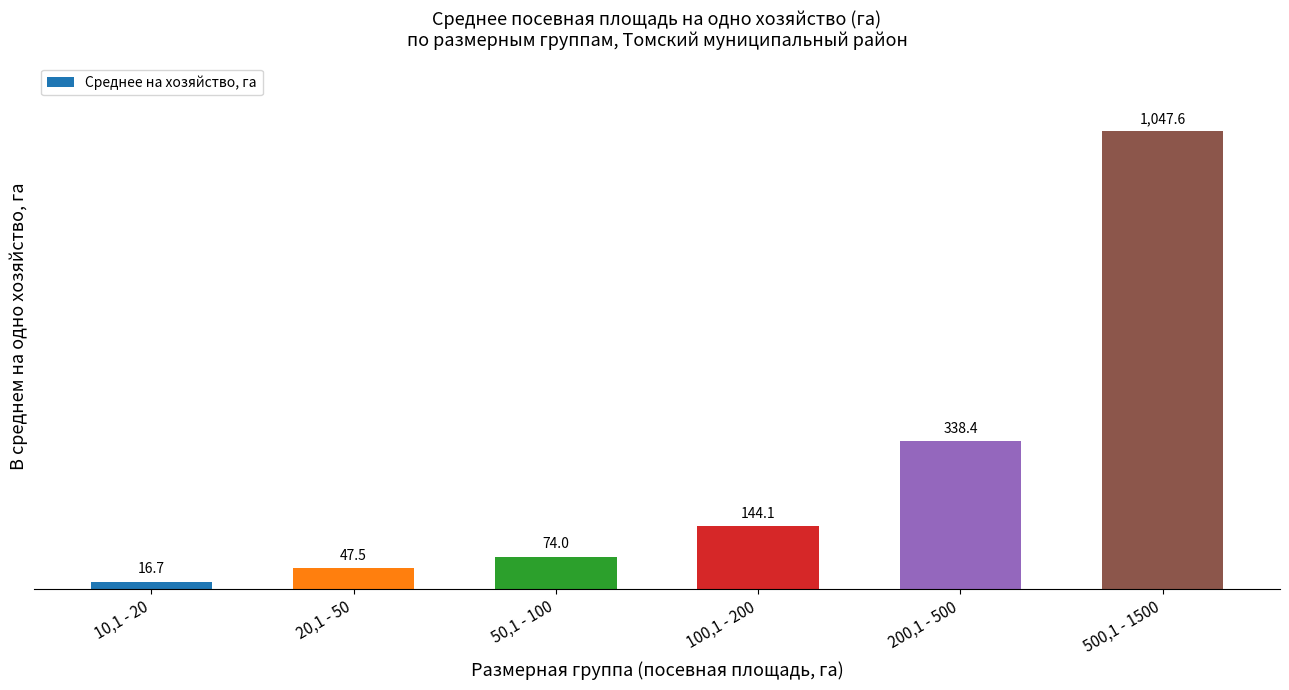

Approximately how many times larger is the value at 50,1 - 100 compared to 100,1 - 200?

0.5